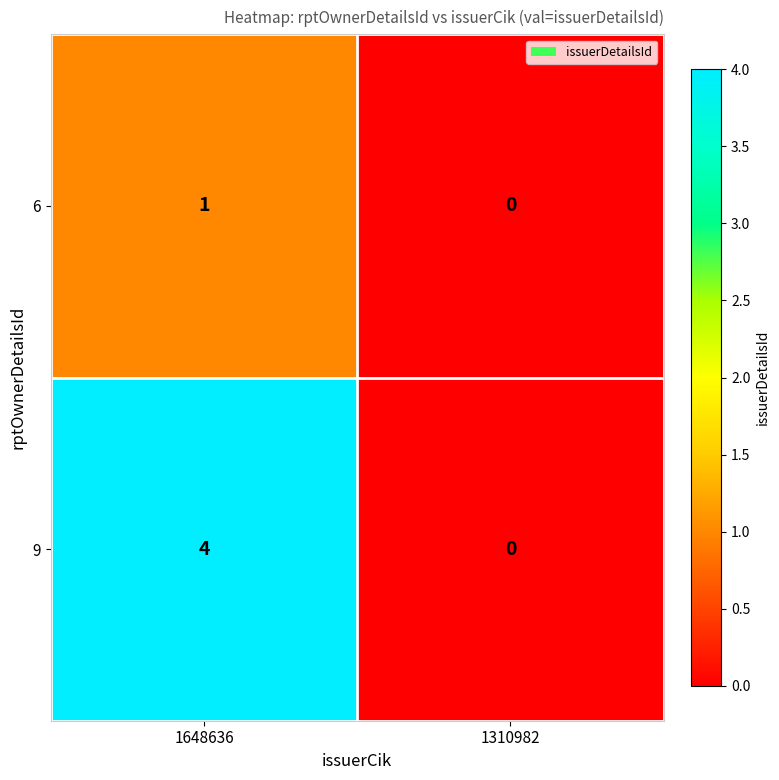

Which series has the widest spread of values?

9